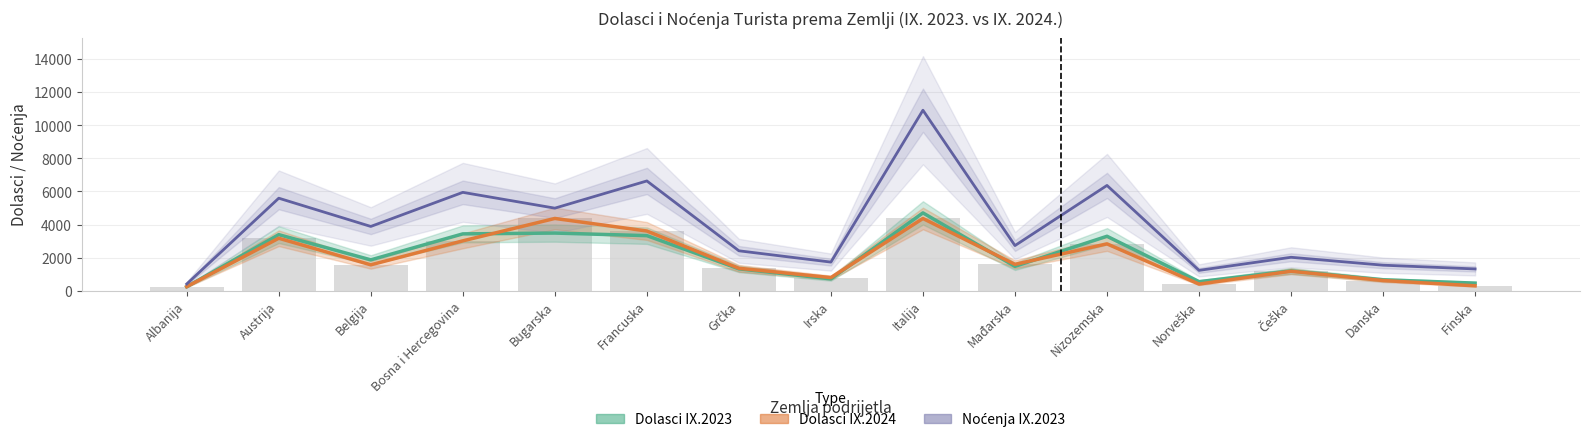

What is the value of the Noćenja IX.2023 bar at the 7th from the left?

2410